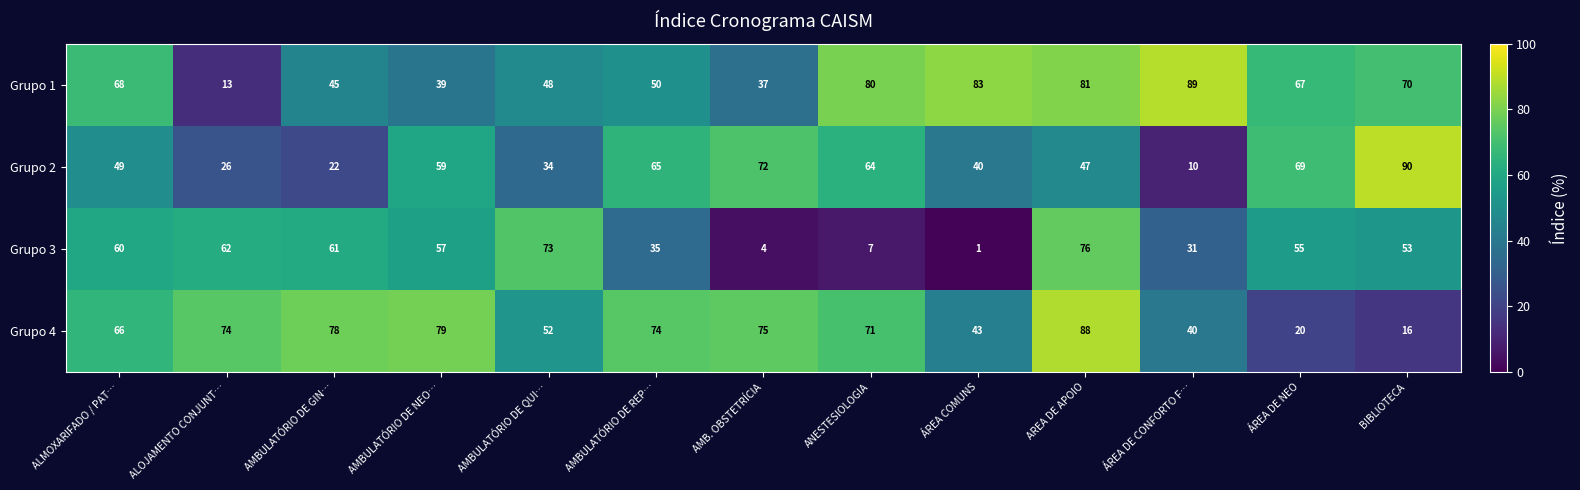

What is the highest value of the Grupo 4 series?

88